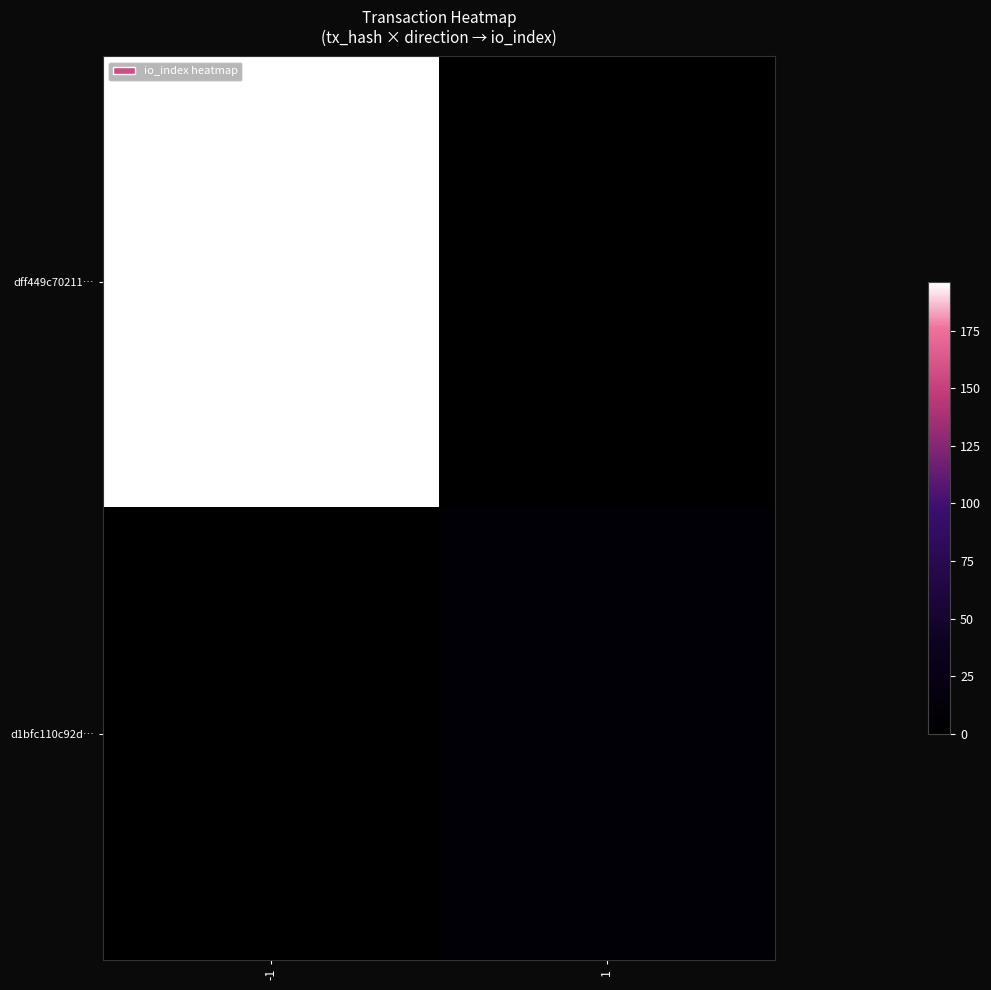

Which series has the widest spread of values?

dff449c70211…